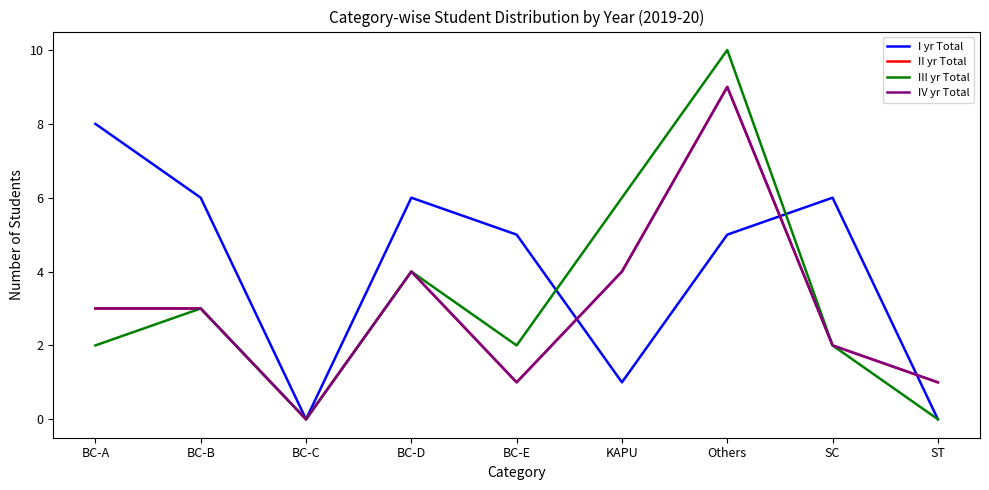

True or false: III yr Total and IV yr Total intersect in this chart.

False